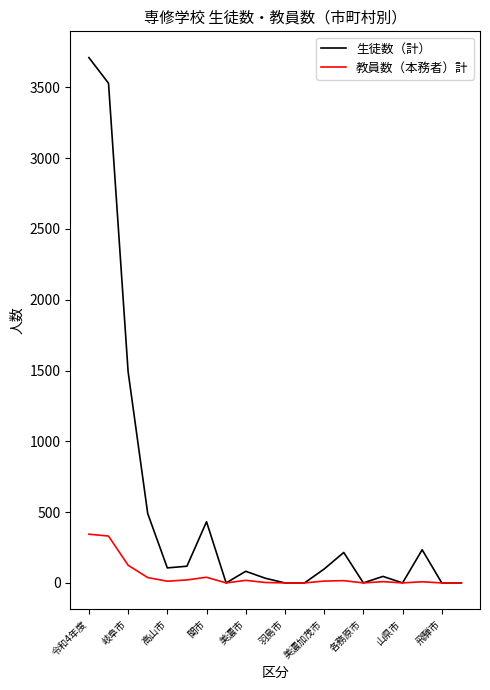

What is the greatest value displayed?

3710